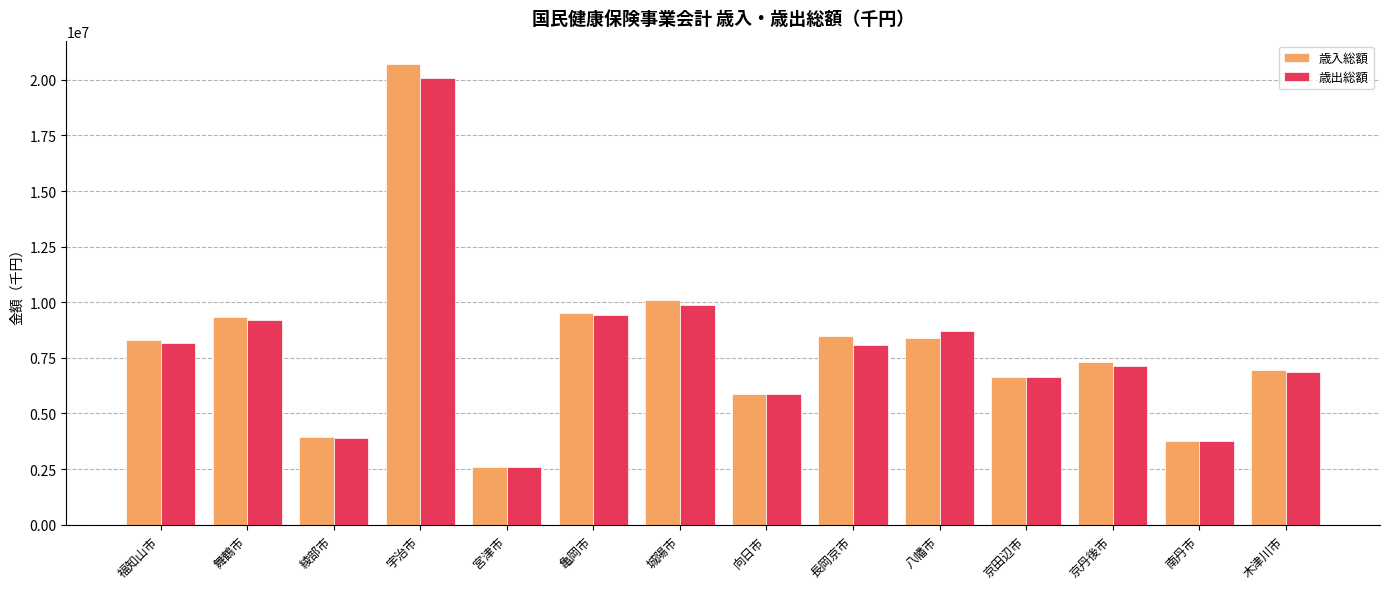

Are the bars grouped side by side (vs. stacked)?

Yes